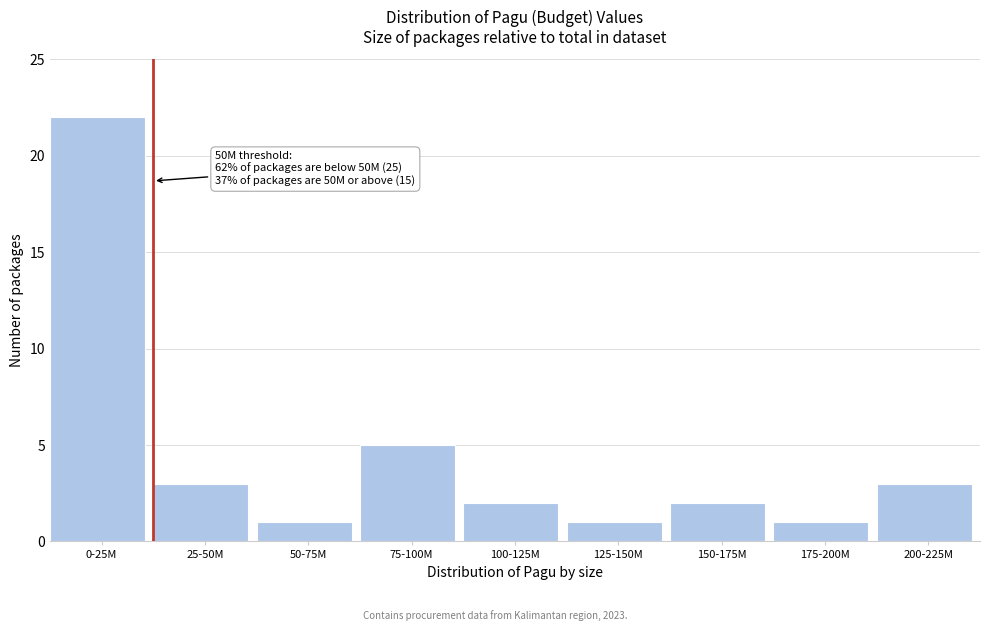

Reading left to right, transcribe all the data shown in this chart.

0-25M=22	25-50M=3	50-75M=1	75-100M=5	100-125M=2	125-150M=1	150-175M=2	175-200M=1	200-225M=3